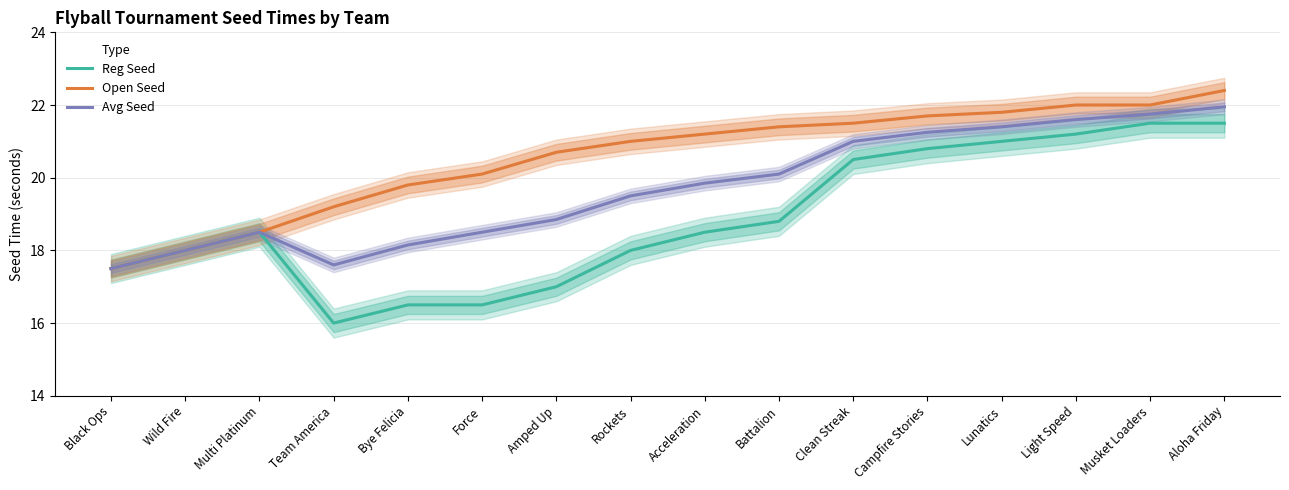

What is the label of the 6th point from the left?

Force